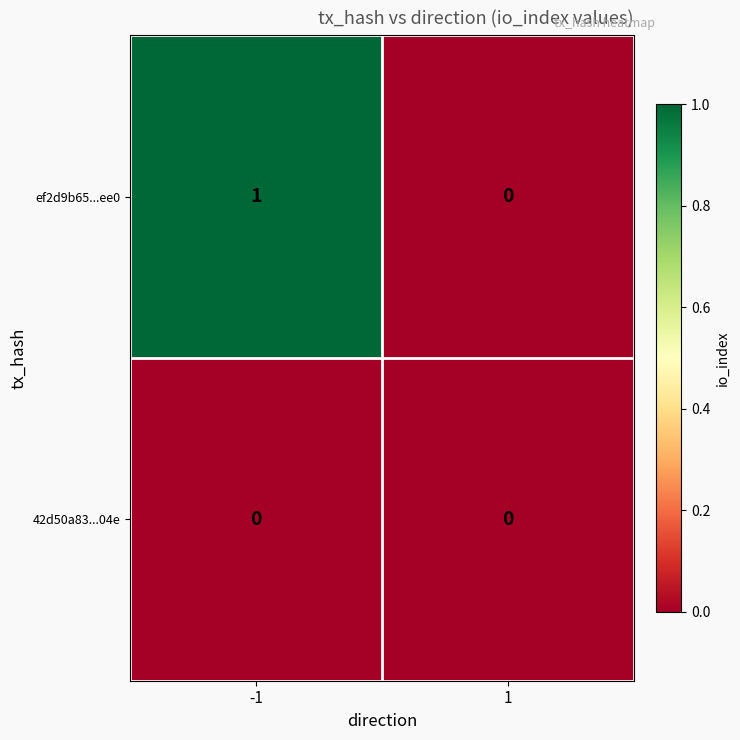

Which series changed the most between -1 and 1?

ef2d9b65...ee0